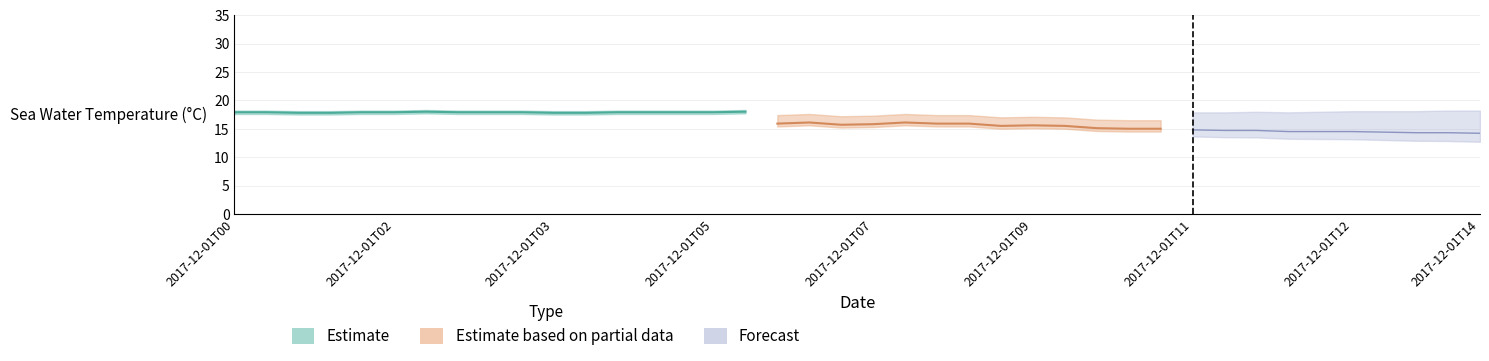

True or false: vertical_datum and latitude intersect in this chart.

False